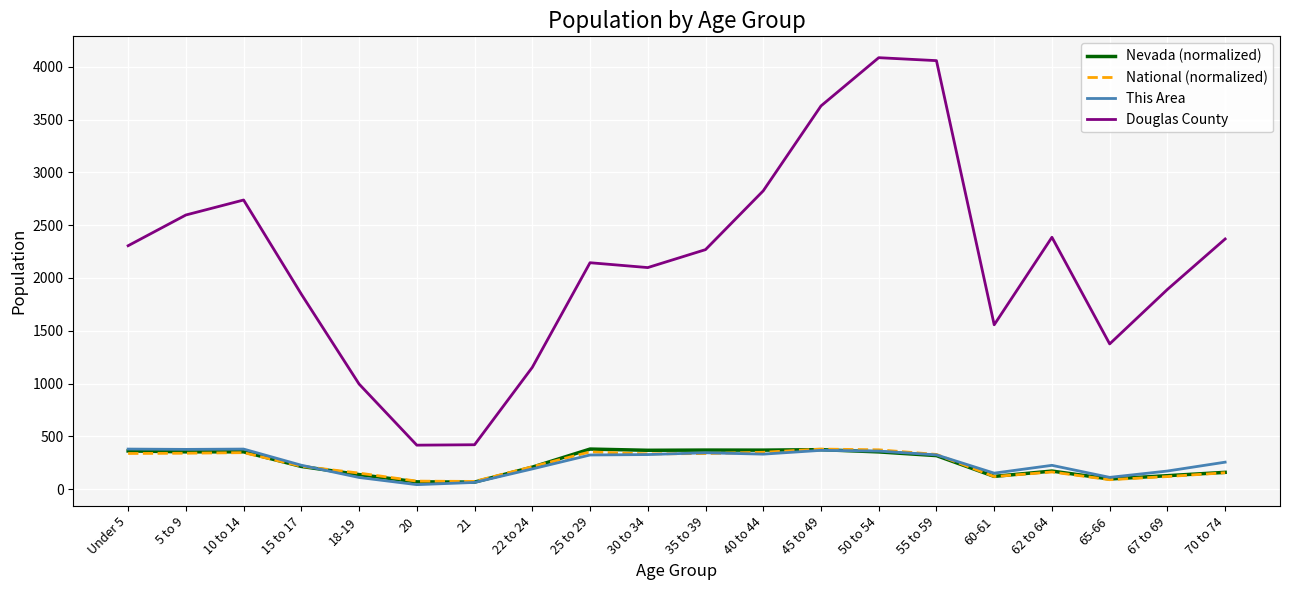

What is the total value across all series at 35 to 39?

3318.2